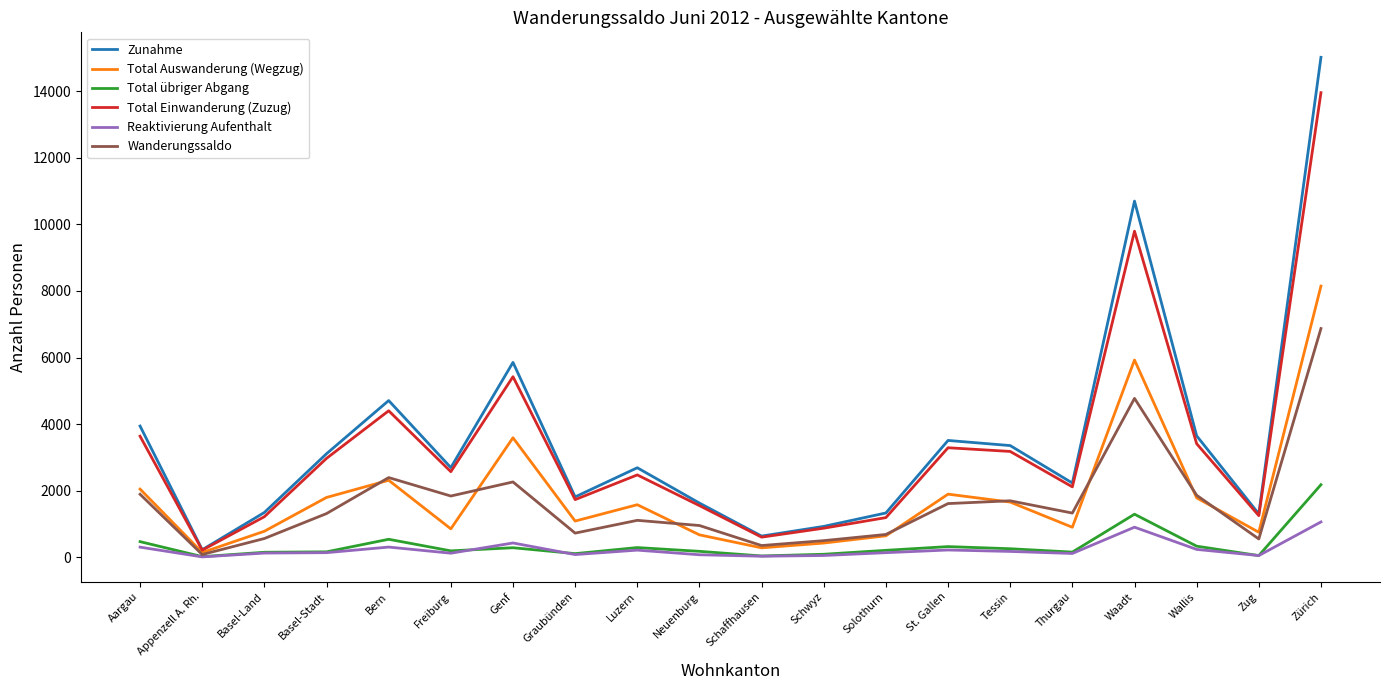

At which category is the sum across all series the highest?

Zürich